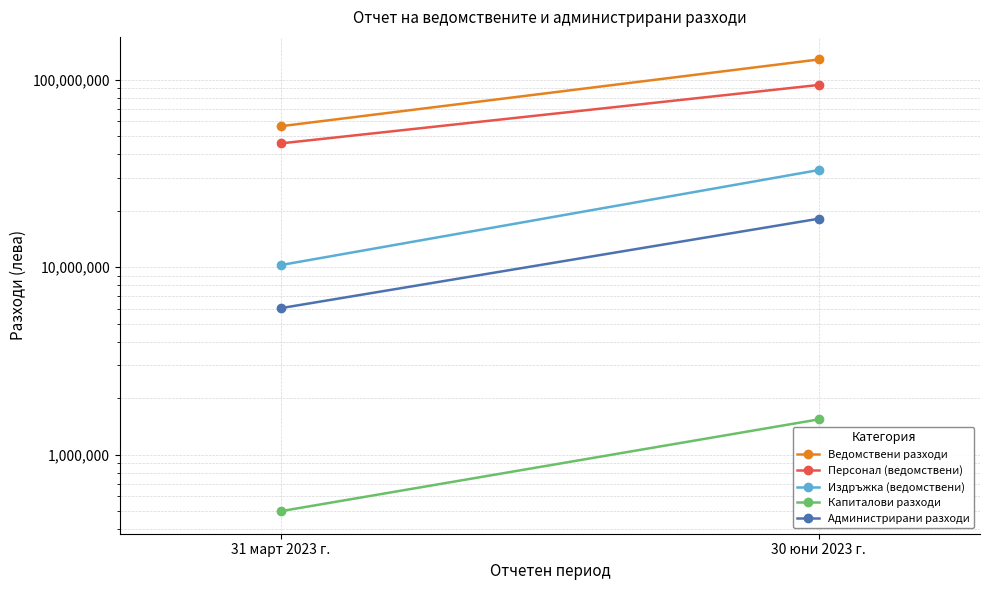

Reading right to left, extract all data points from this chart.

Ведомствени разходи: 128483227	56589730
Персонал (ведомствени): 93939151	45818999
Издръжка (ведомствени): 33003384	10271893
Капиталови разходи: 1540692	498838
Администрирани разходи: 18148511	6048812